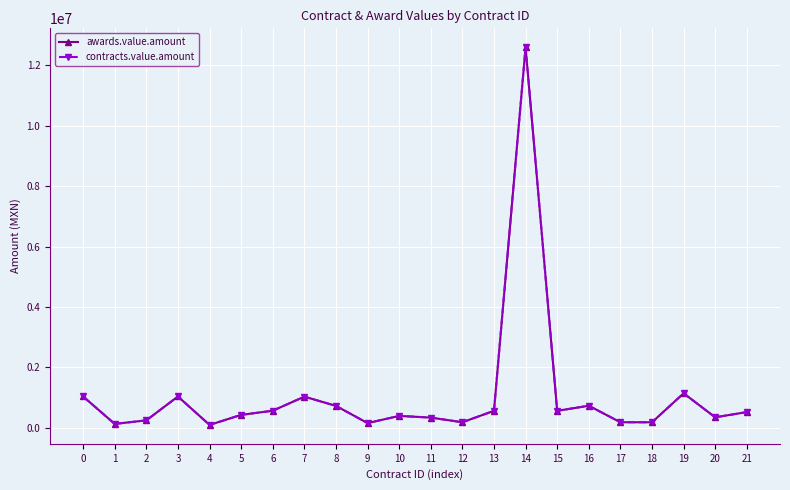

Reading left to right, extract all data points from this chart.

awards.value.amount: 1031462.1	122824.9	241705.9	1031671.9	90090.1	422898.7	560416.7	1026604.1	720720.7	150100.0	388350.0	332445.4	178266.5	556756.8	12602600.4	556756.8	725409.3	178206.0	177650.0	1136998.3	342000.0	515000.0
contracts.value.amount: 1031462.1	122824.9	241705.9	1031671.9	90090.1	422898.7	560416.7	1026604.1	720720.7	150100.0	388350.0	332445.4	178266.5	556756.8	12602600.4	556756.8	725409.3	178206.0	177650.0	1136998.3	342000.0	515000.0